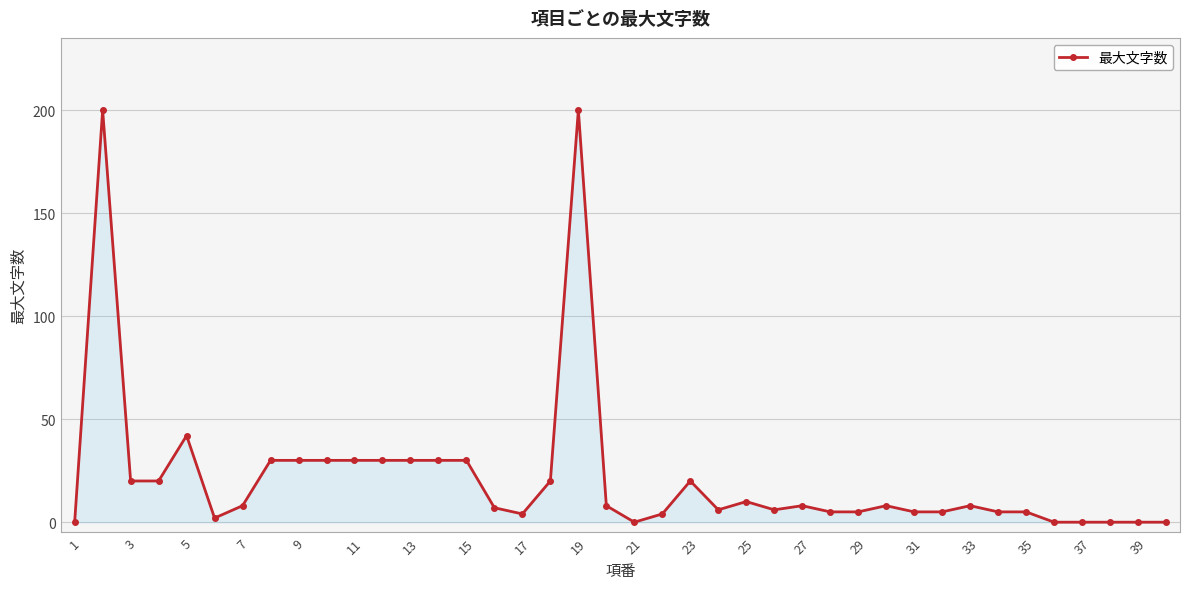

What is the value of the 14th point from the left?

30